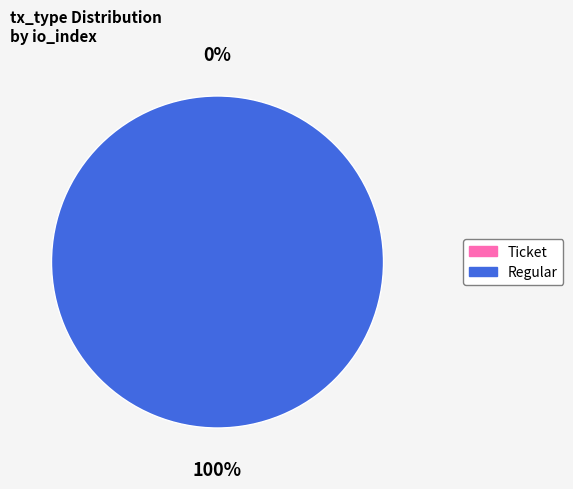

Do Regular and Ticket together represent more than half of the pie?

Yes